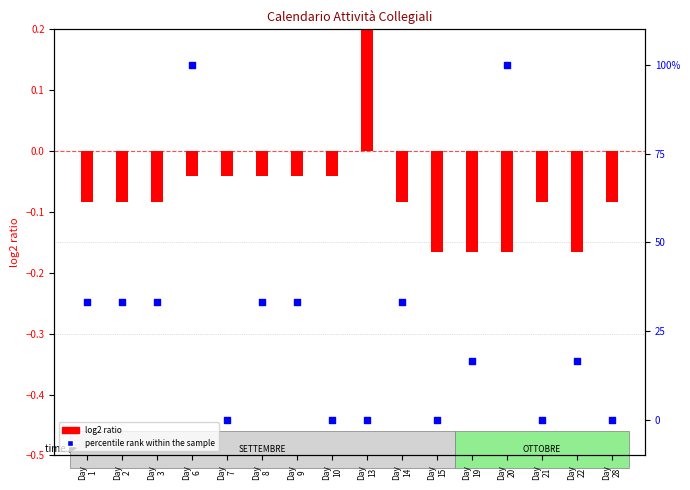

Is the value of percentile rank within the sample at Day
6 greater than the value of log2 ratio at Day
9?

Yes